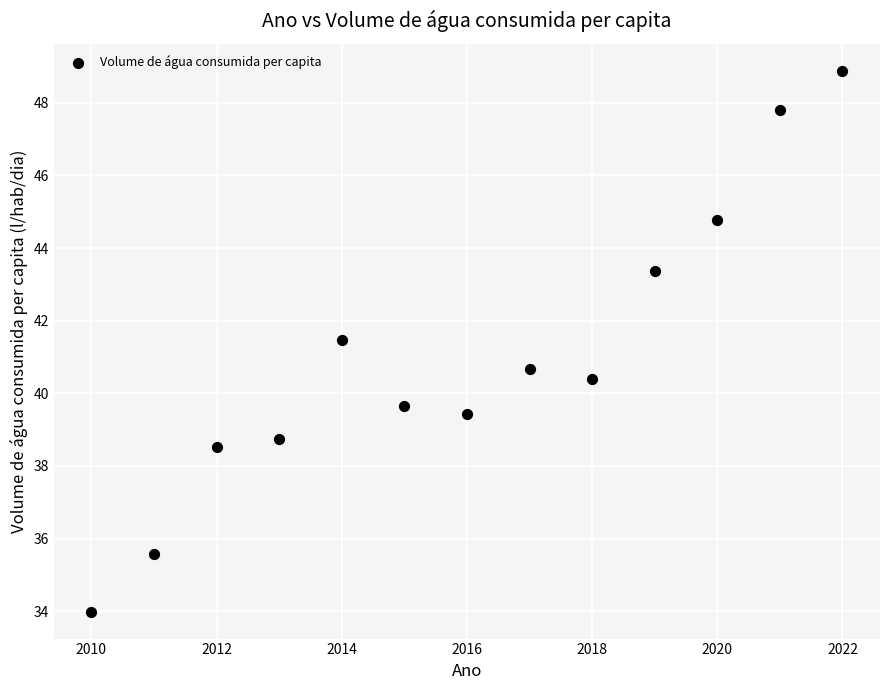

What is the range of X values (max minus min)?

12.0